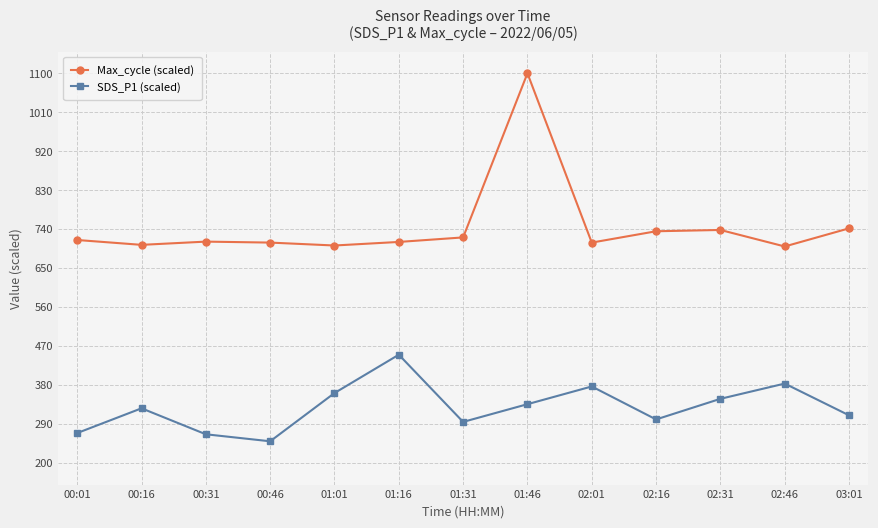

Where is the first local minimum for SDS_P1 (scaled)?

00:46